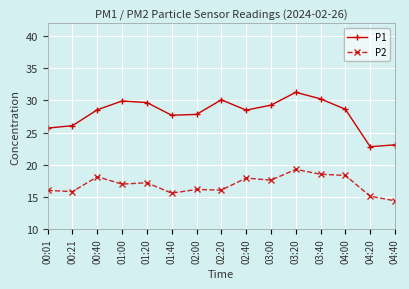

True or false: P2 and P1 cross at least once.

False